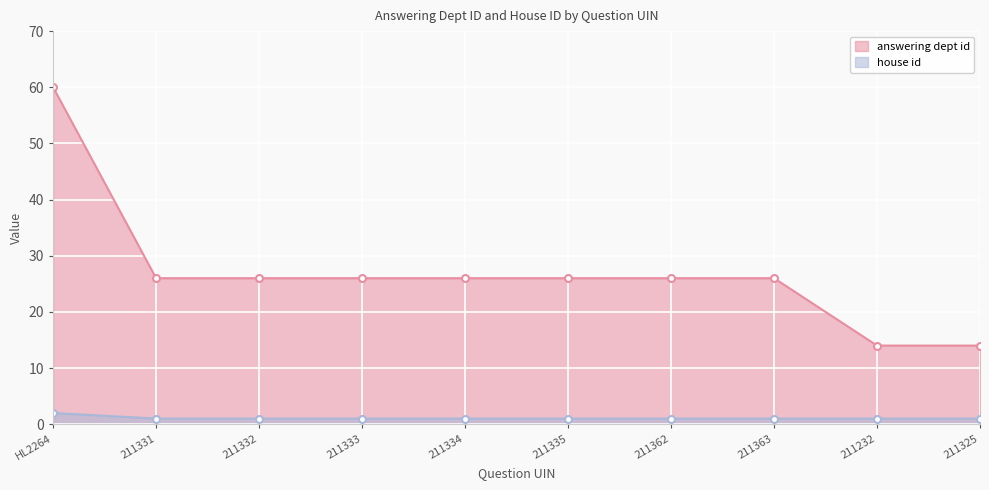

What is the average value of the answering dept id series?

27